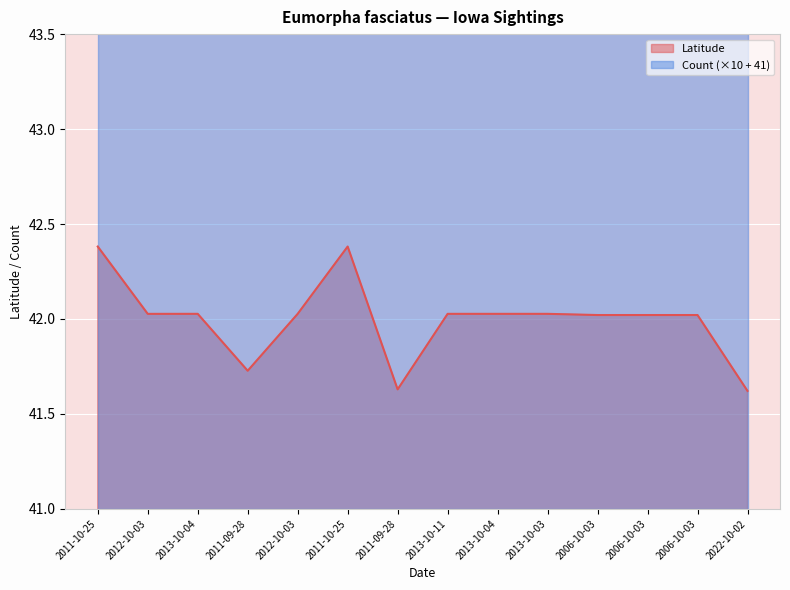

At which label does the data first exceed 42?

2011-10-25